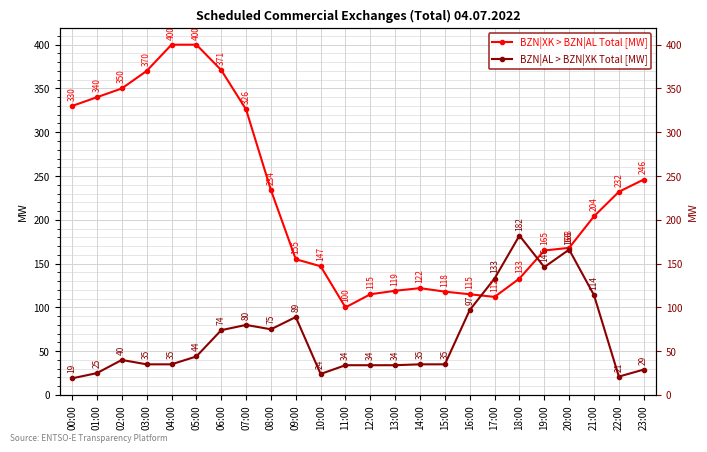

Which series has the largest total across all categories?

BZN|XK > BZN|AL Total [MW]